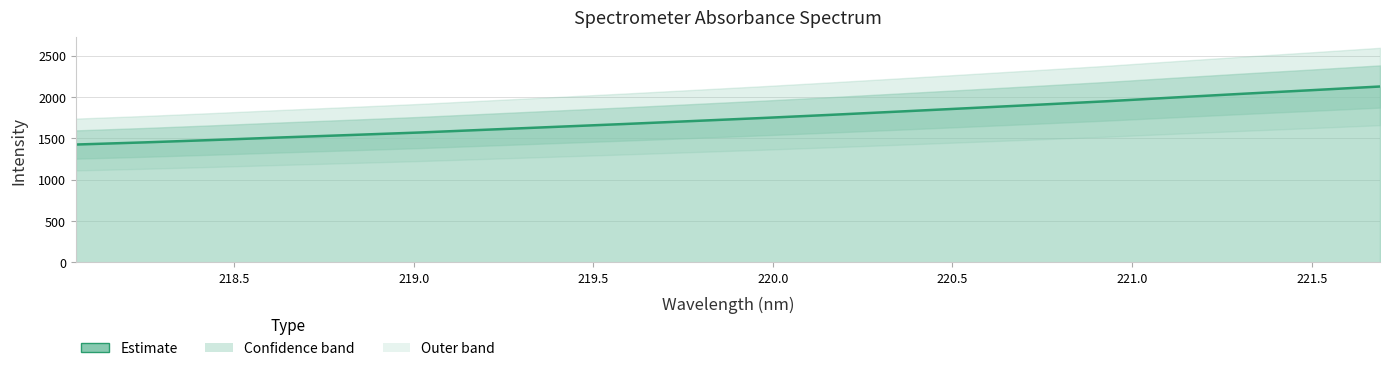

What is the sum of all values?

34902.9